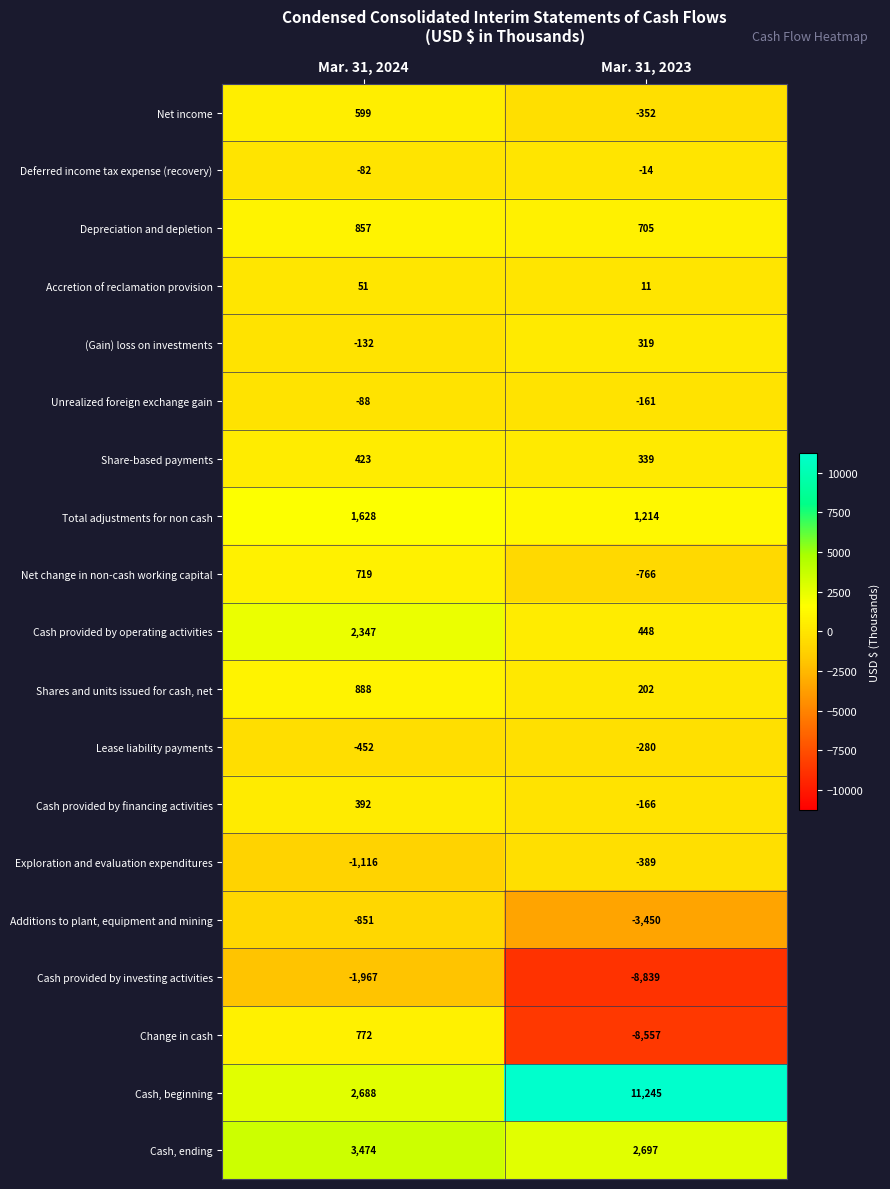

Which label corresponds to the smallest value in the chart?

Mar. 31, 2023